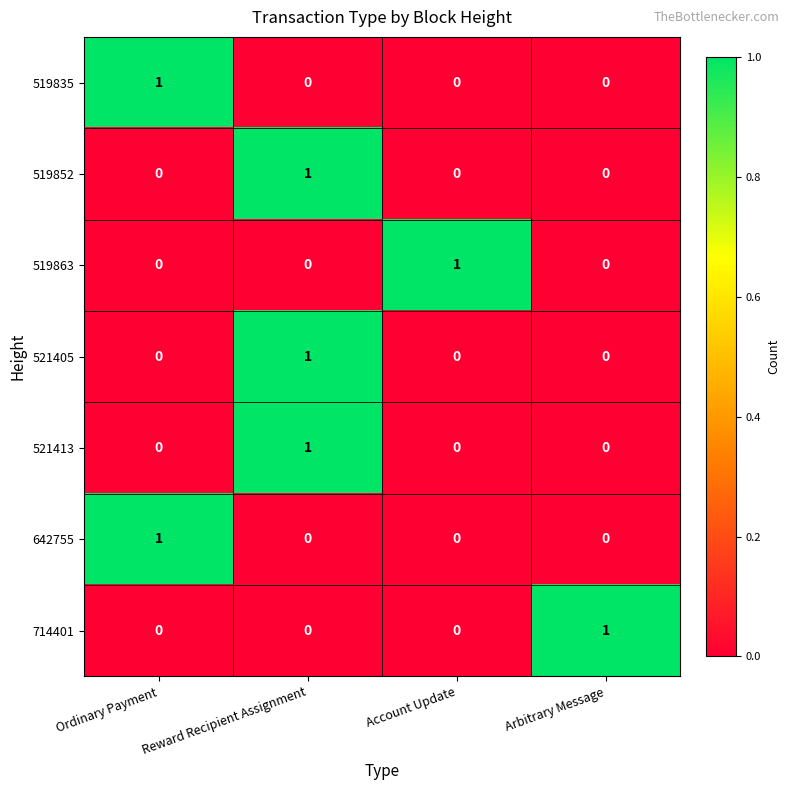

Is it true that 519863 equals -1 at Ordinary Payment?

False